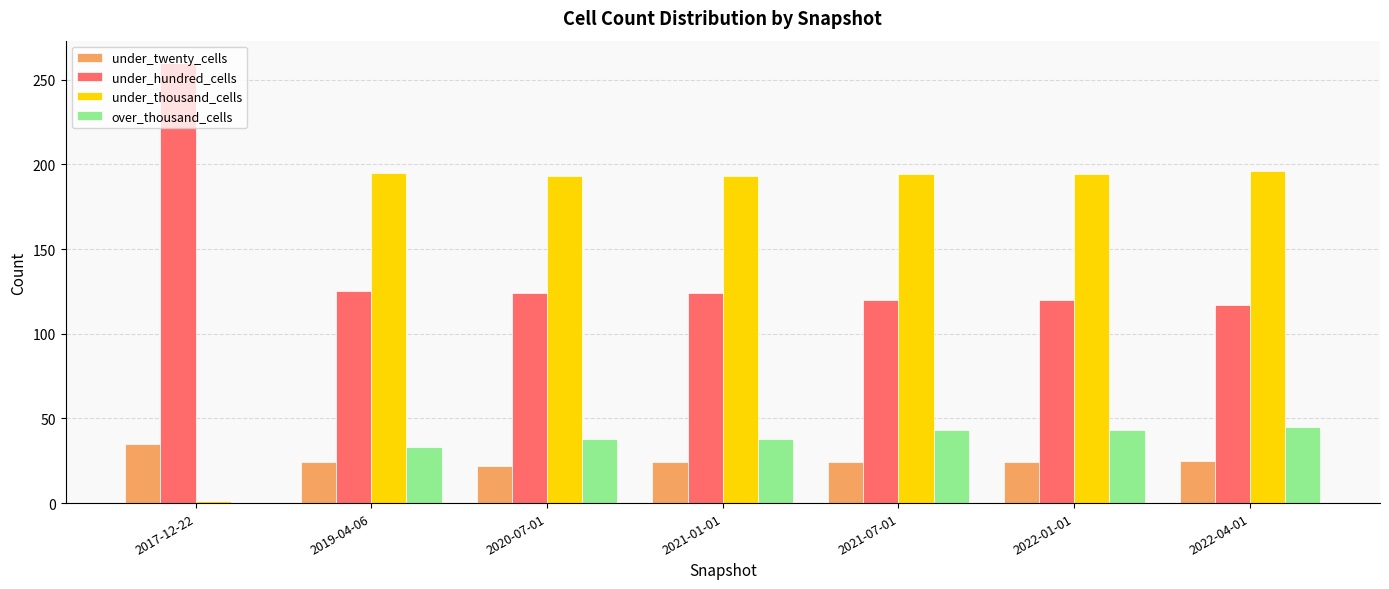

The value of under_twenty_cells at 2021-07-01 is 24. True or false?

True